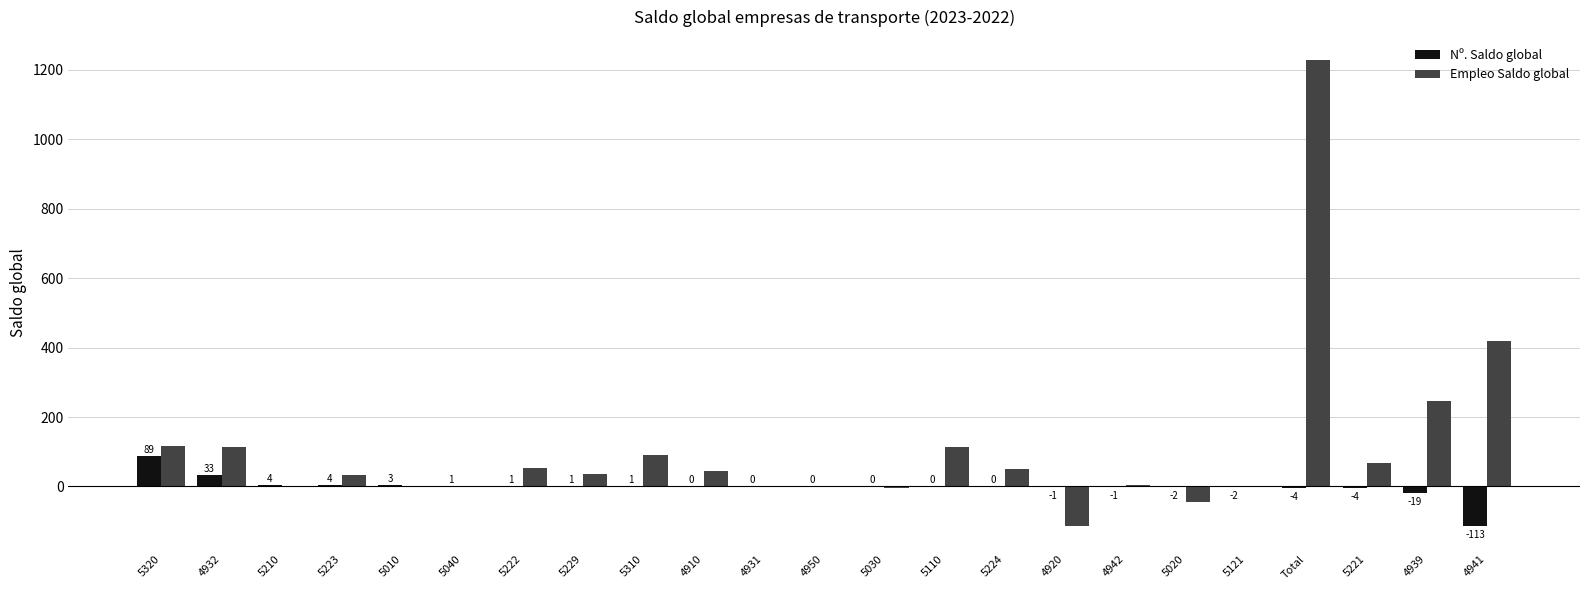

How many series are shown in this chart?

2